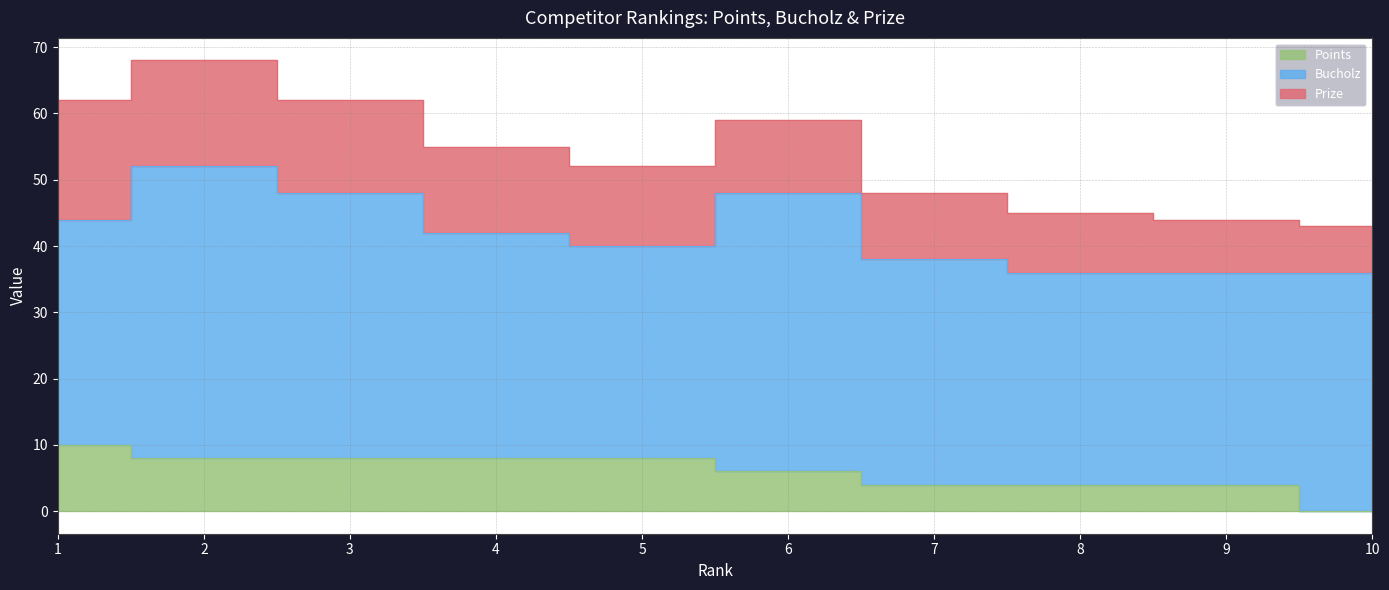

How many Bucholz values are between 32 and 40?

8